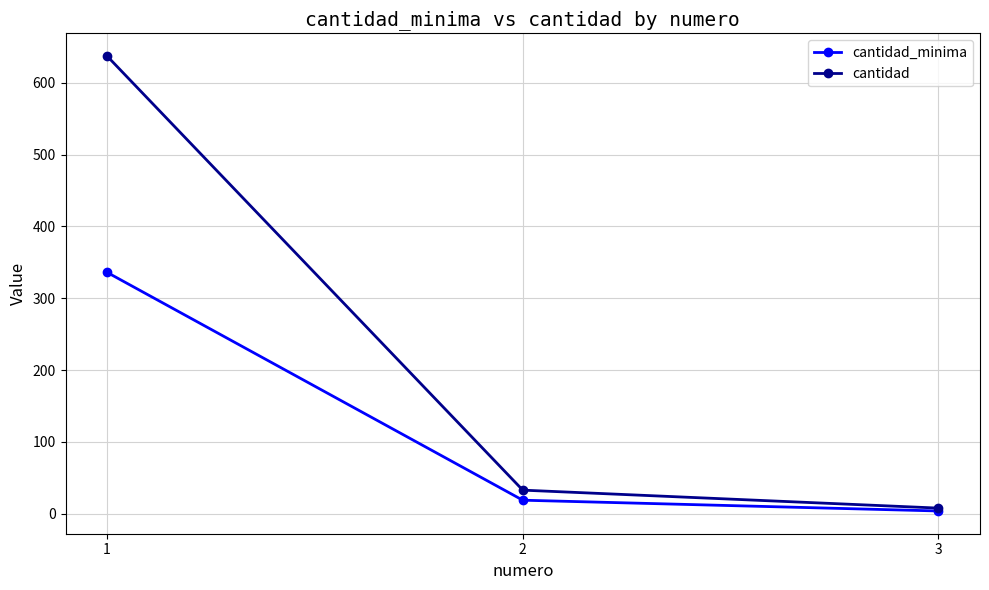

How many lines are shown in the chart?

2